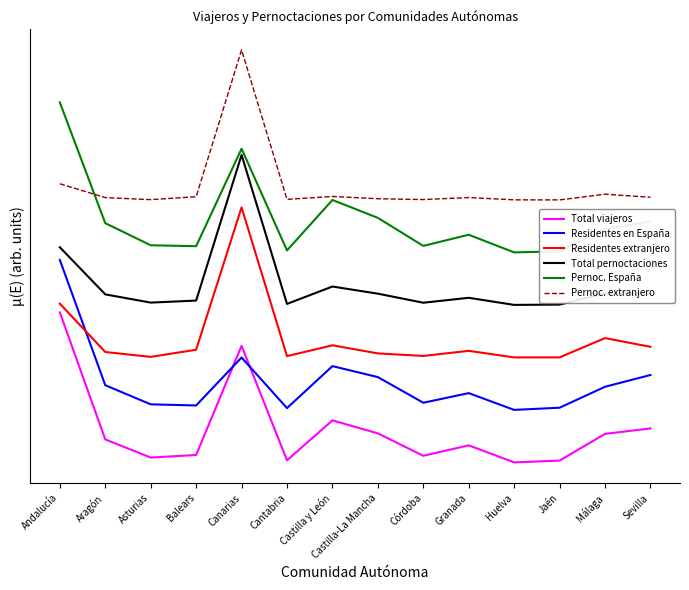

What are all the series names shown in the legend?

Total viajeros, Residentes en España, Residentes extranjero, Total pernoctaciones, Pernoc. España, Pernoc. extranjero